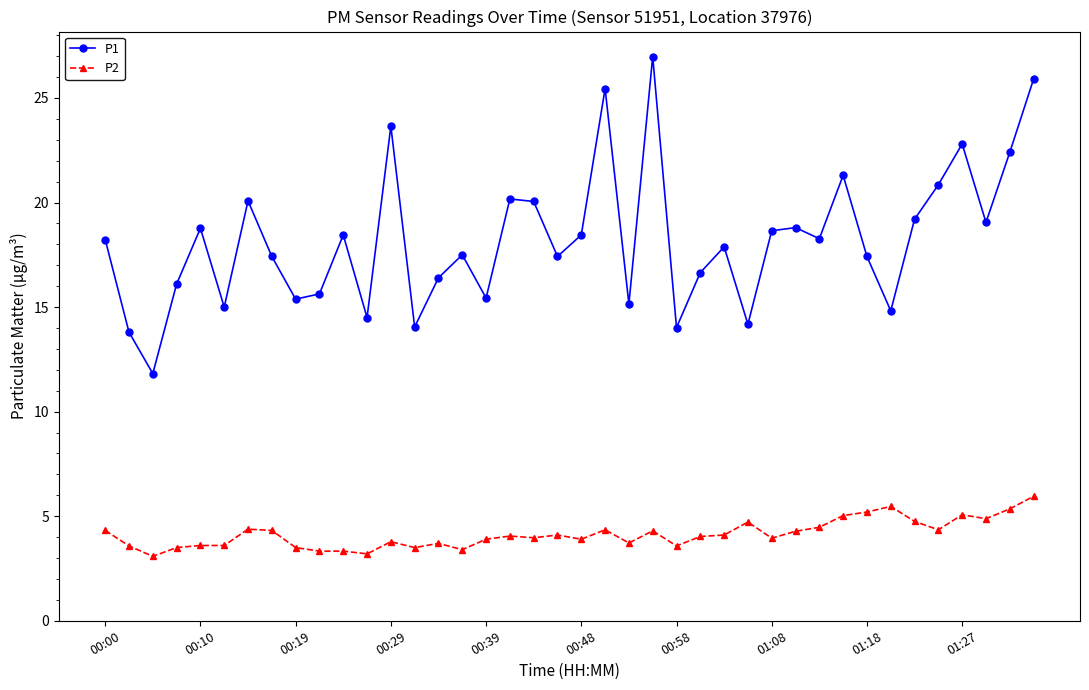

What is the average value of the P2 series?

4.1